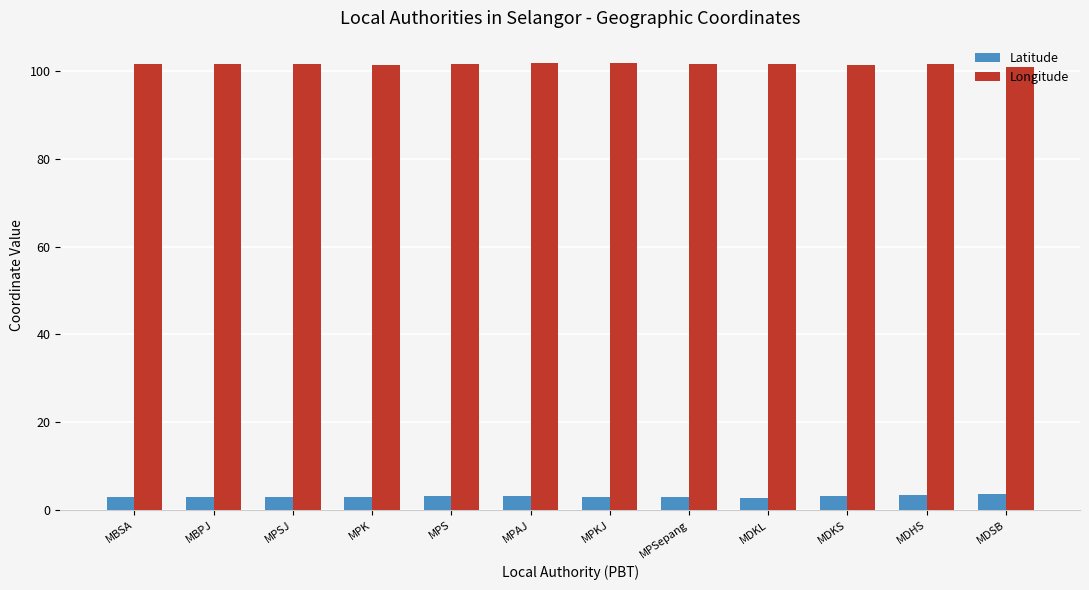

At MDSB, list the series in order from largest to smallest.

Longitude, Latitude